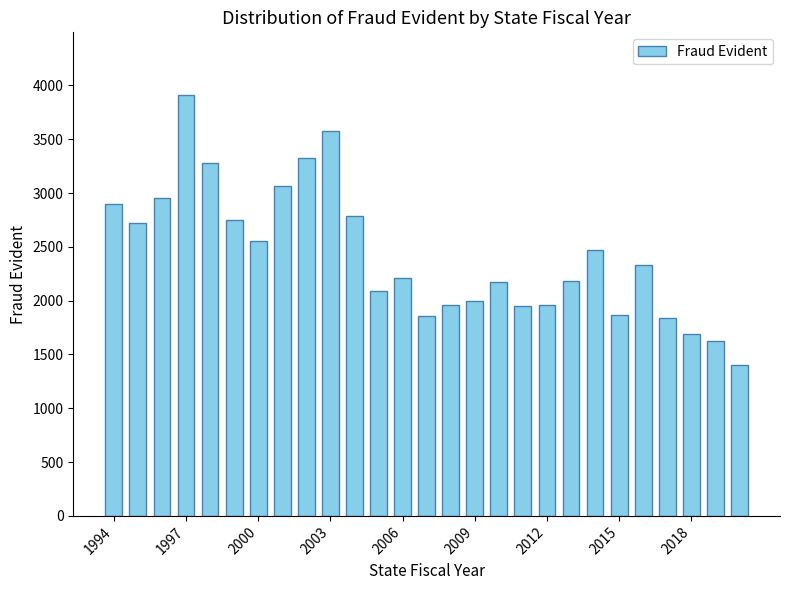

What is the value of the 24th bar from the left?

1836